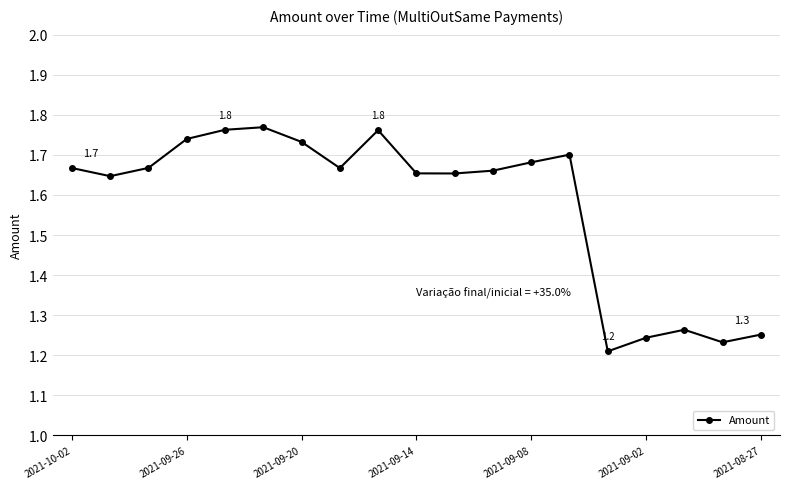

What is the difference between the second highest and second lowest values?

0.5